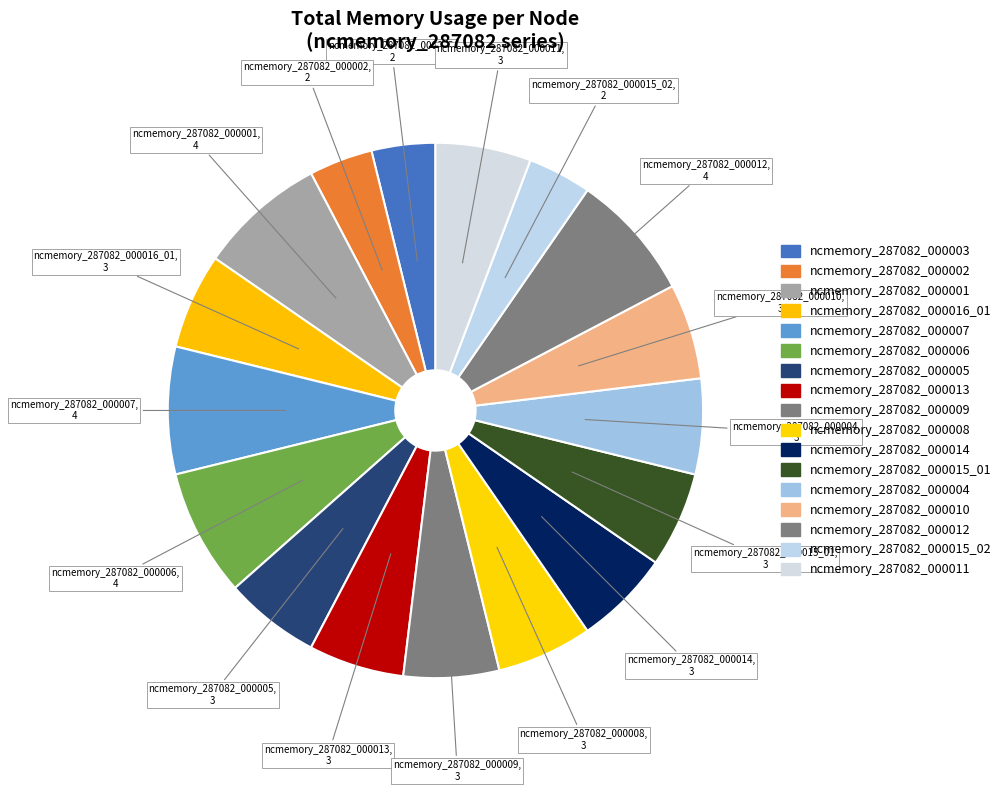

Combined, do ncmemory_287082_000005 and ncmemory_287082_000014 account for over 50%?

No